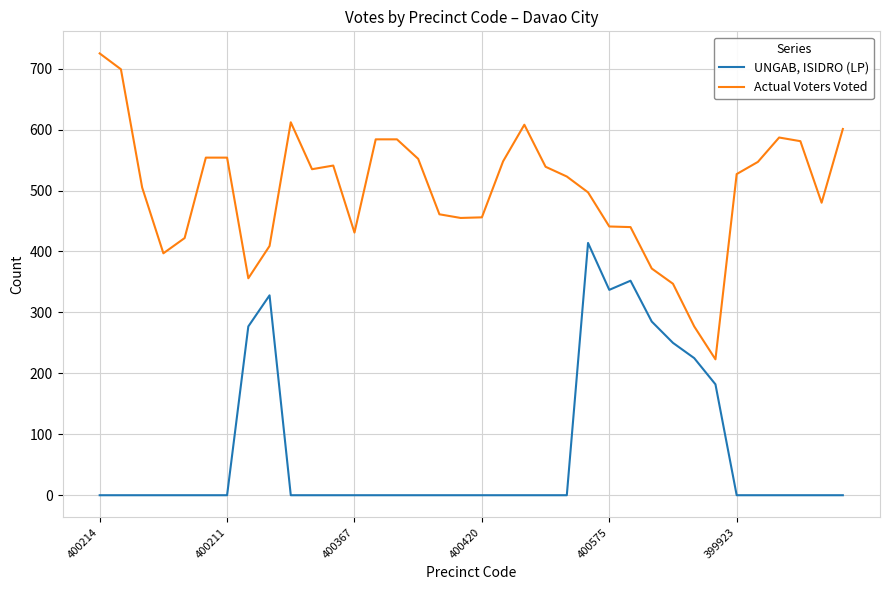

List the series in order of their overall mean, lowest first.

UNGAB, ISIDRO (LP), Actual Voters Voted